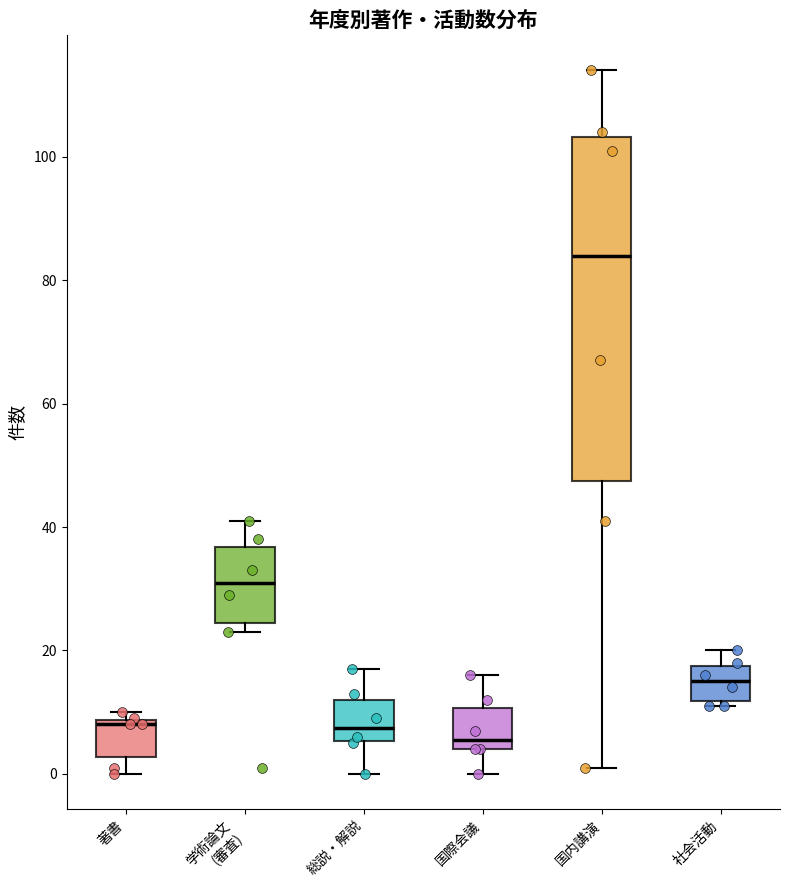

Reading left to right, transcribe this box plot: for each box, give where its median line is, the range the box spans, and where its two whiskers end, as read against the y-axis. The values are not printed on the chart, so give them approximately, as read against the axis.

著書: median 8 (just below the box's upper edge), box 2 to 8, whiskers 0 to 10
学術論文 (審査): median 32, box 24 to 36, whiskers 24 (just below the box's lower edge) to 42
総説・解説: median 8, box 6 to 12, whiskers 0 to 18
国際会議: median 6, box 4 to 10, whiskers 0 to 16
国内講演: median 84, box 48 to 104, whiskers 2 to 114
社会活動: median 16, box 12 to 18, whiskers 12 (just below the box's lower edge) to 20